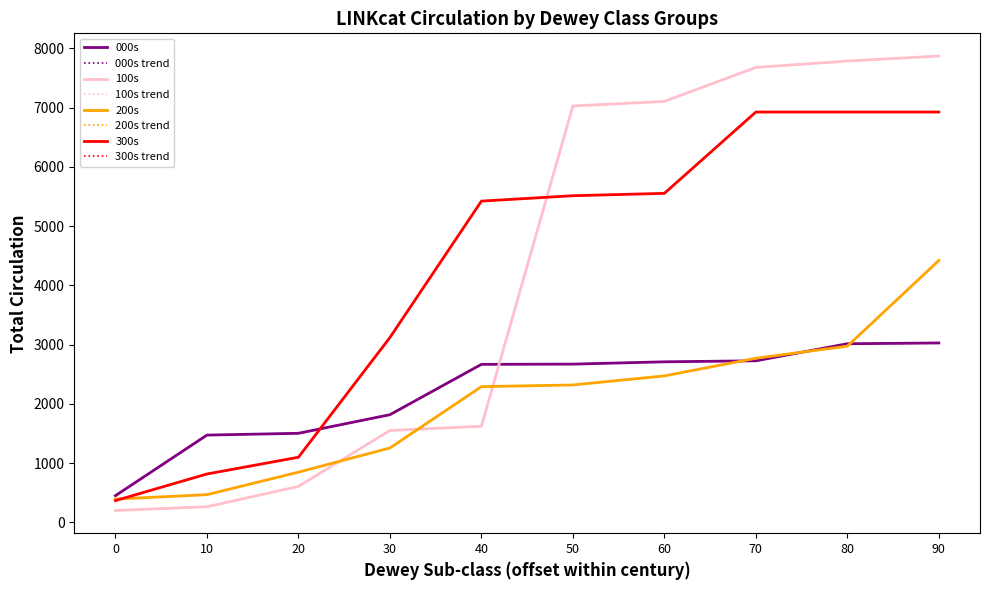

Which series has the largest total across all categories?

100s